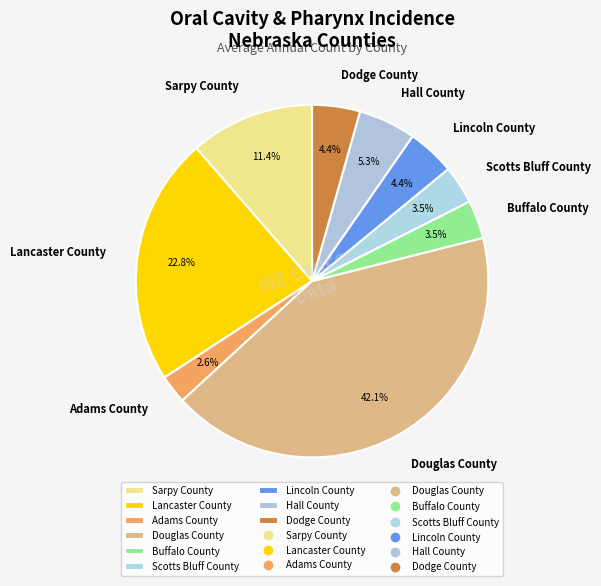

True or false: Hall County accounts for 11% of the total.

False